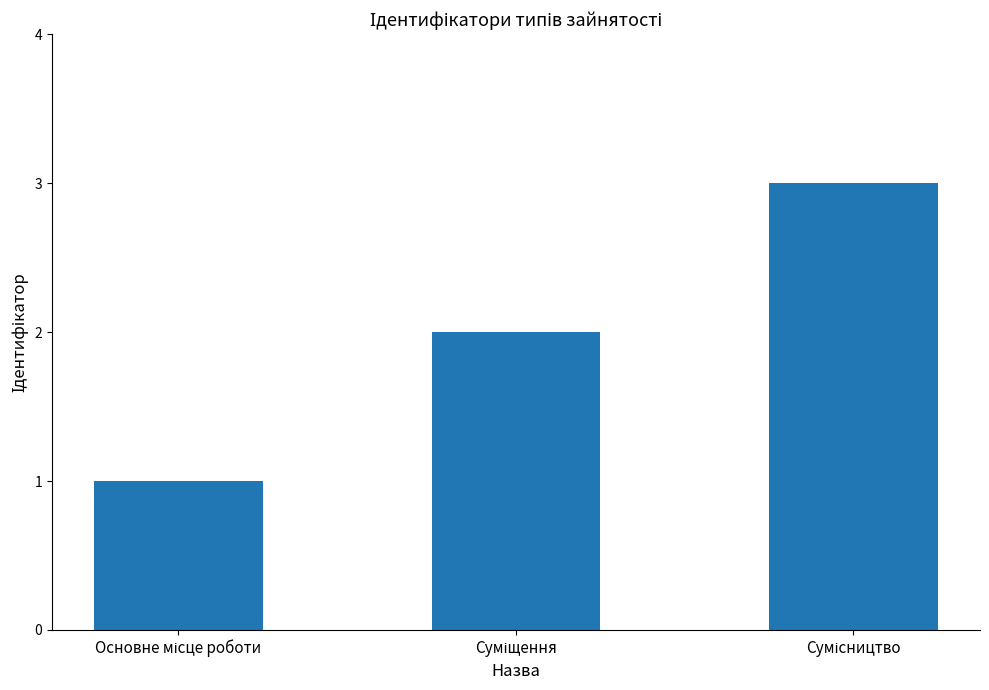

What is the average value?

2